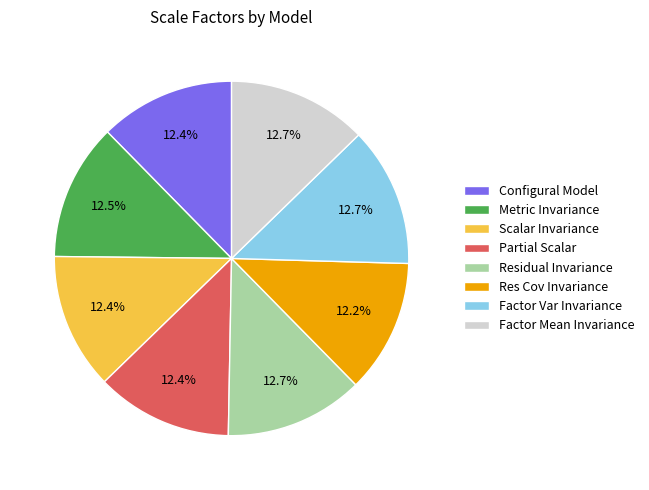

How many segments does this pie chart have?

8